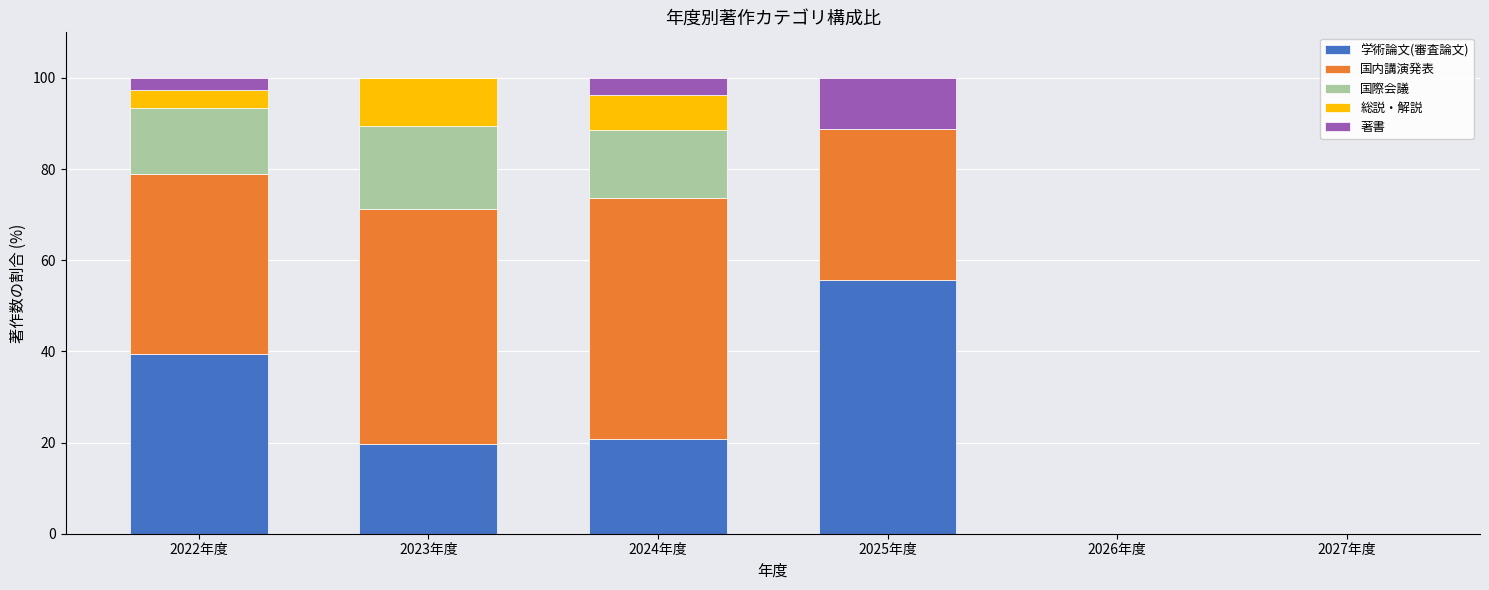

The 学術論文(審査論文) series shows 14.5 at 2024年度. True or false?

False